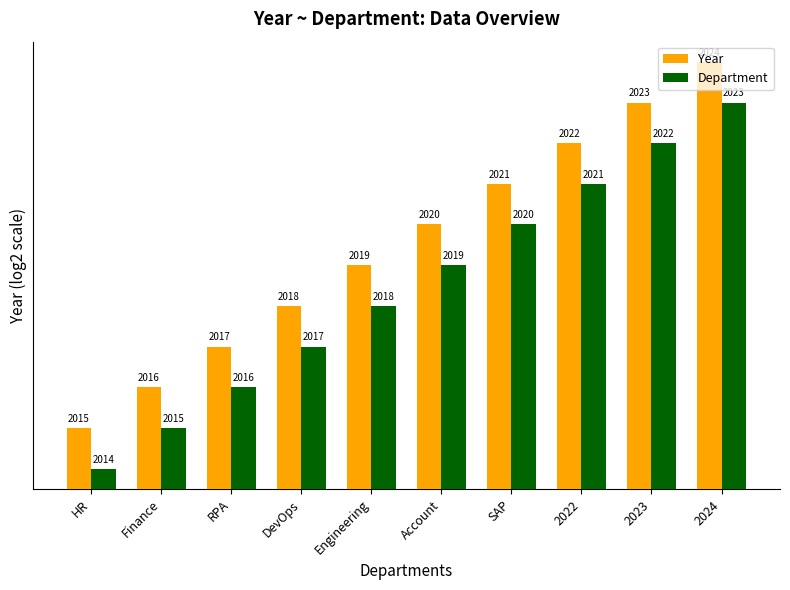

What is the difference between the second highest and second lowest values in the Year series?

7